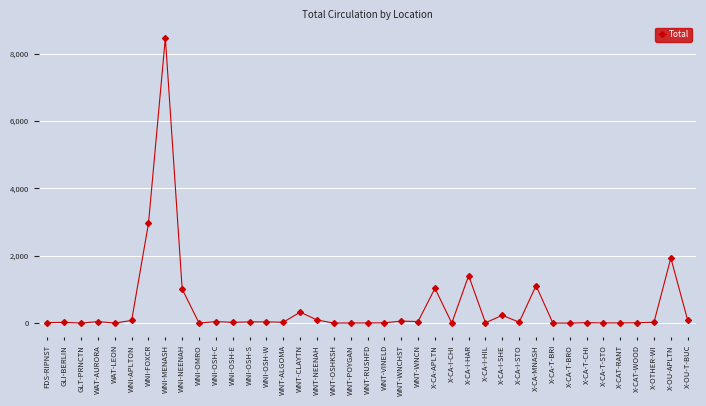

What is the value of the 26th point from the left?

1409